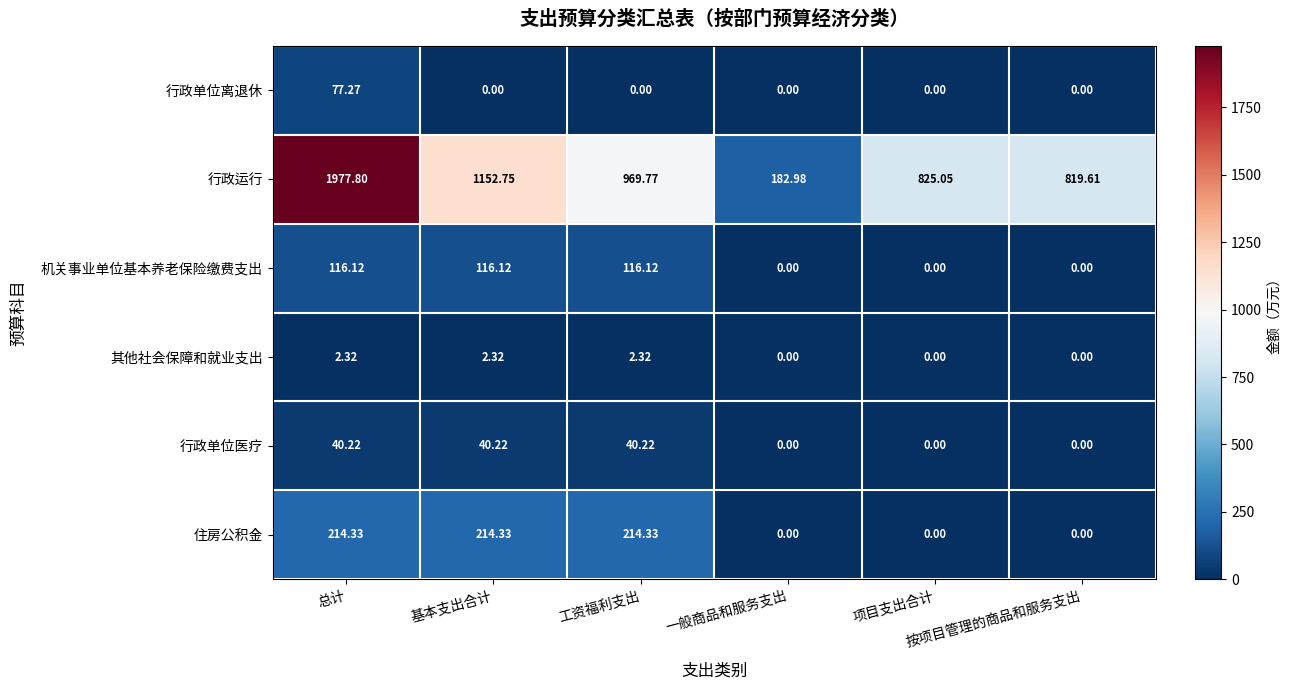

Which series has the largest total across all categories?

行政运行